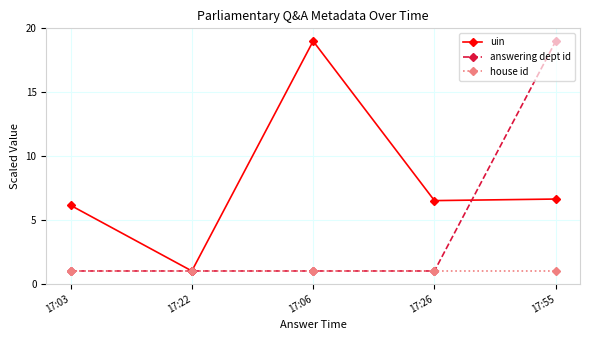

True or false: house id has a value of 1.7 at 17:55.

False